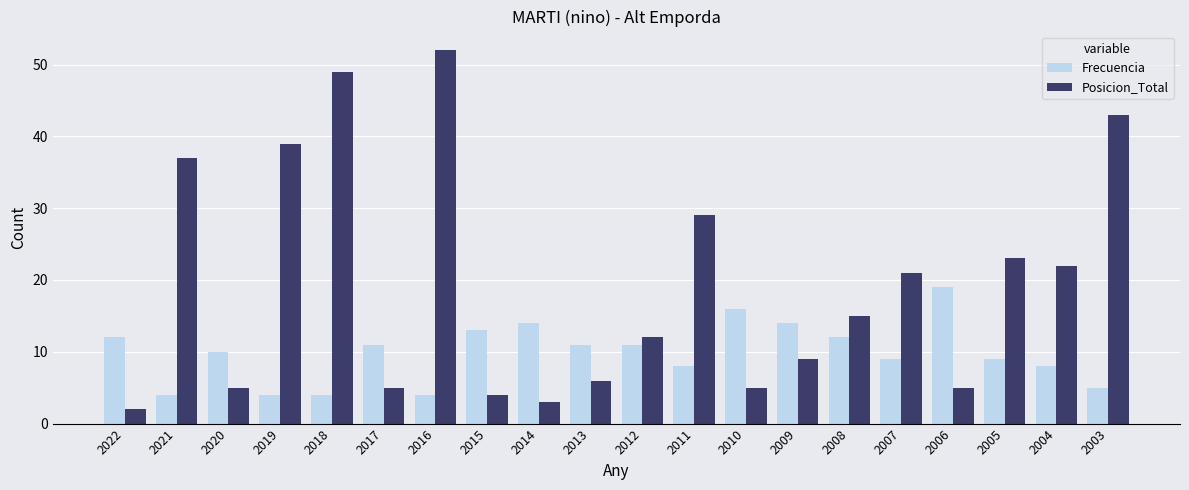

How many data points does each series have?

20